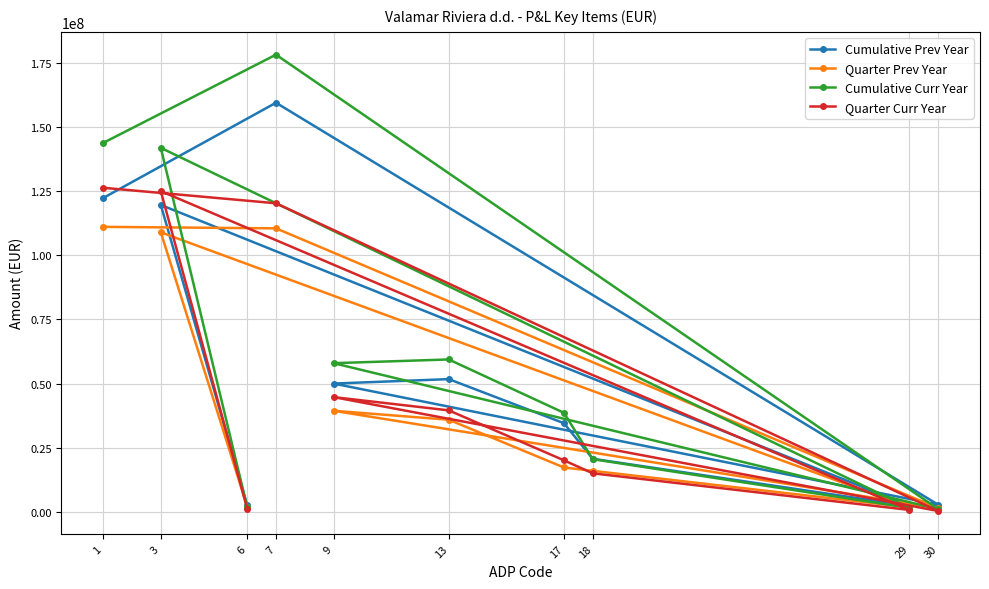

At which category is the sum across all series the highest?

7